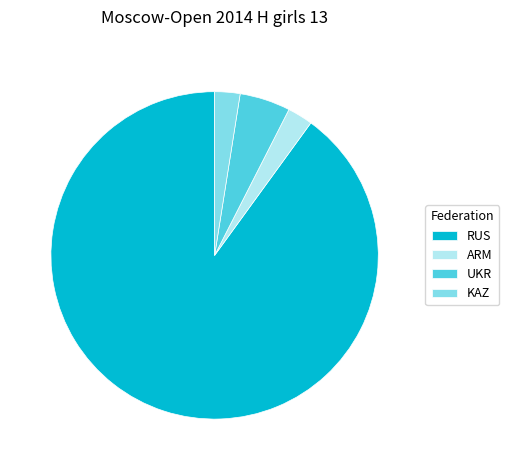

Combined, do UKR and RUS account for over 50%?

Yes